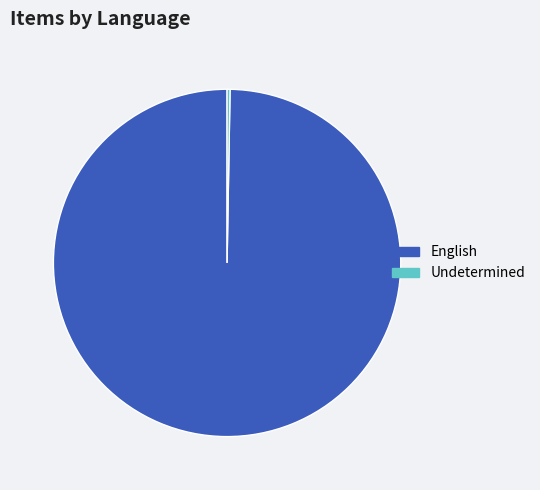

Which category has the biggest portion of the pie?

English